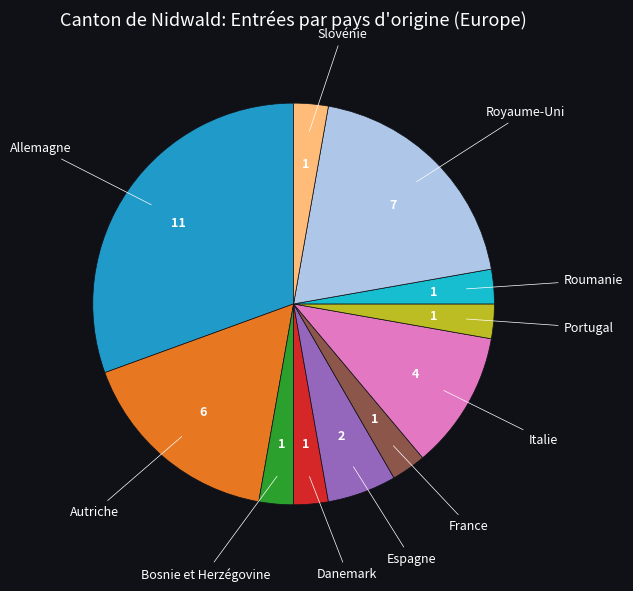

Does any single category account for the majority?

No